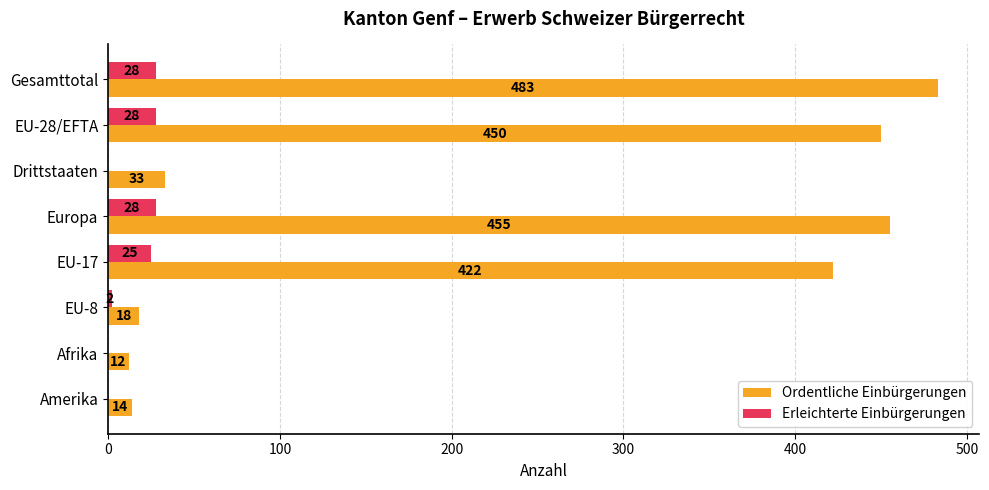

Between Gesamttotal and EU-17, which series saw the biggest shift?

Ordentliche Einbürgerungen